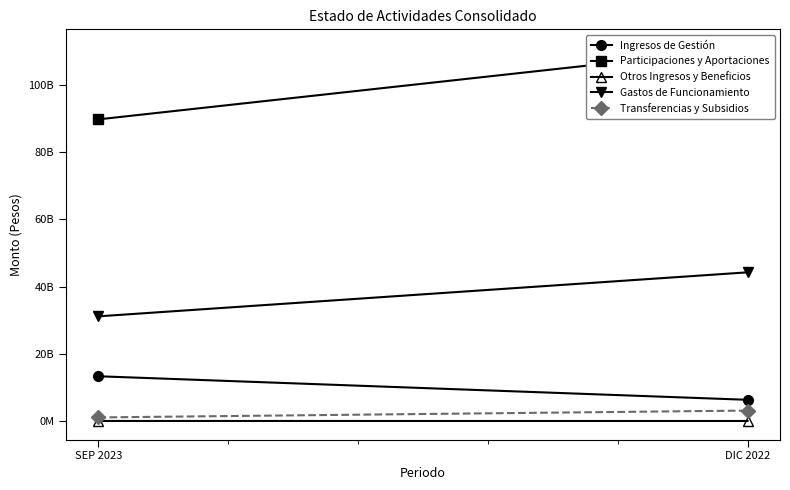

At which label does Otros Ingresos y Beneficios reach its peak?

SEP 2023